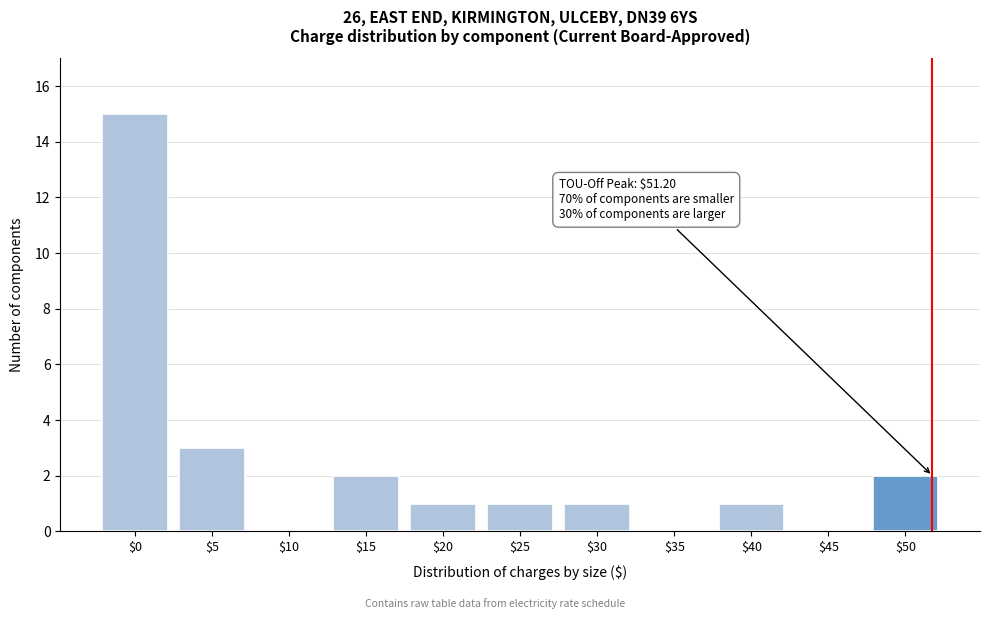

At which category does the chart reach its peak across all series?

$0